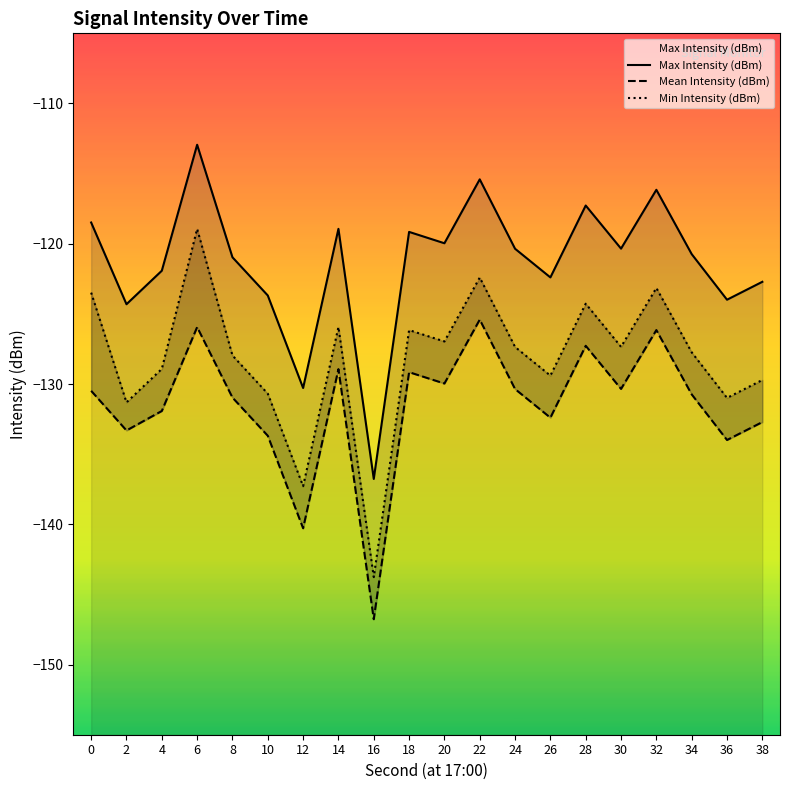

How many lines are shown in the chart?

3